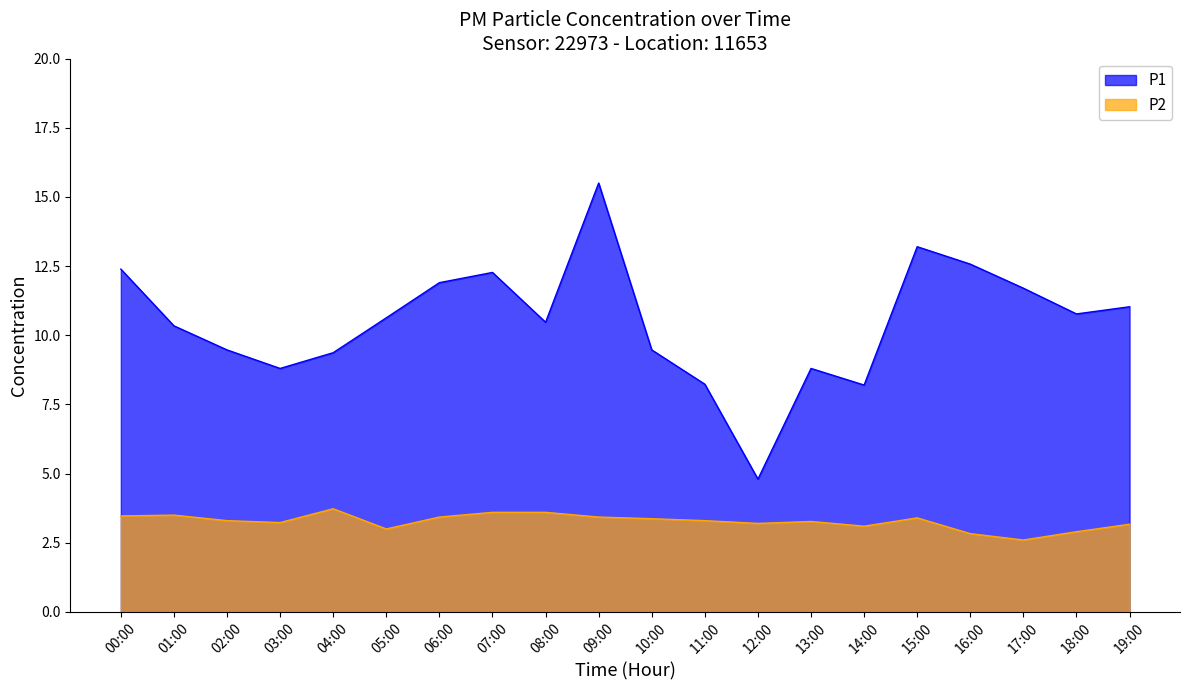

What is the value of the P1 point at the 20th from the left?

11.0